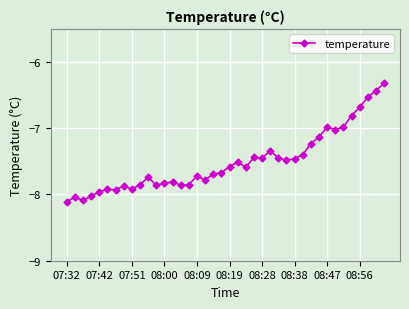

What is the minimum value shown in the chart?

-8.1